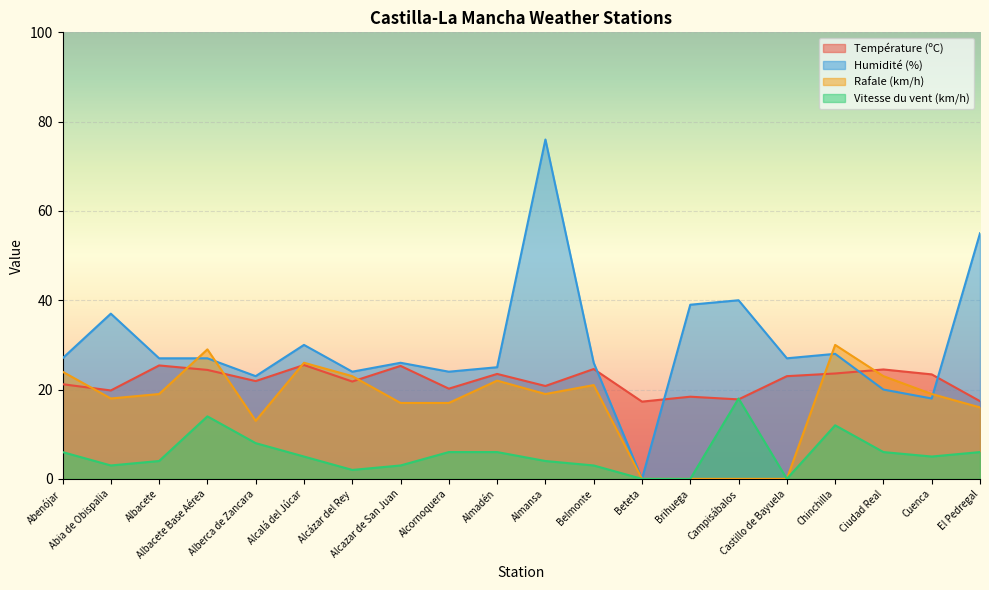

What is the sum of all Rafale (km/h) values?

336.0